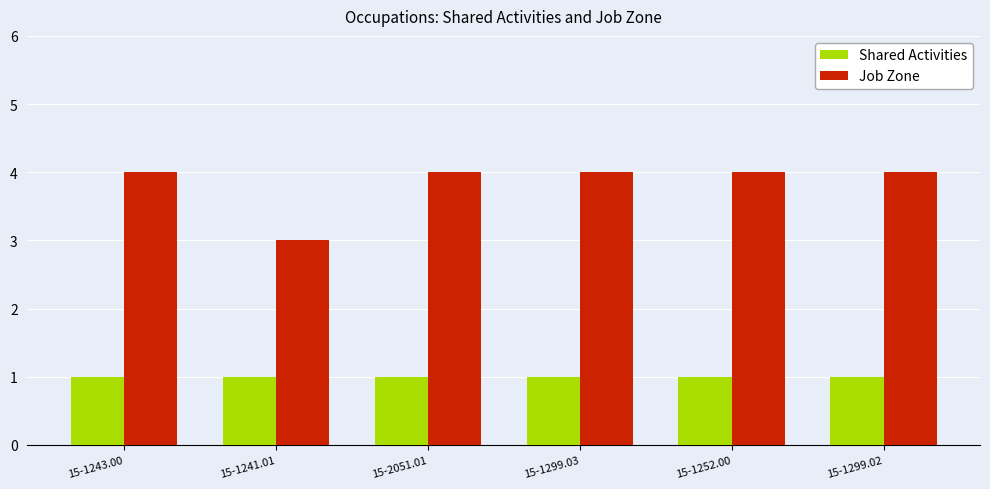

What is the value of the Shared Activities bar at the 5th from the left?

1